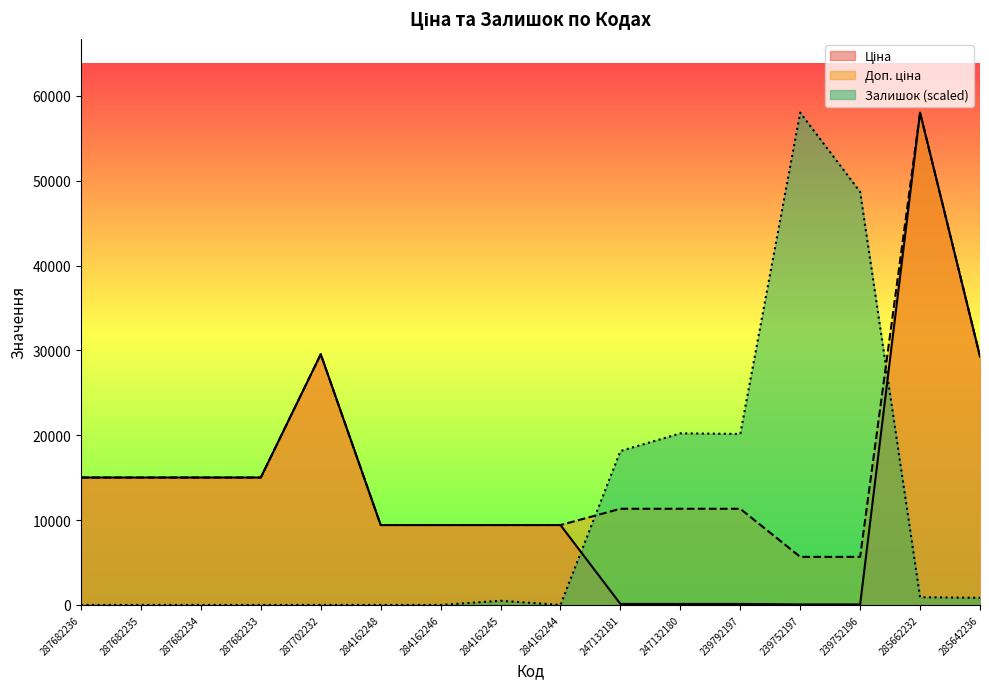

Which series has the widest spread of values?

Залишок